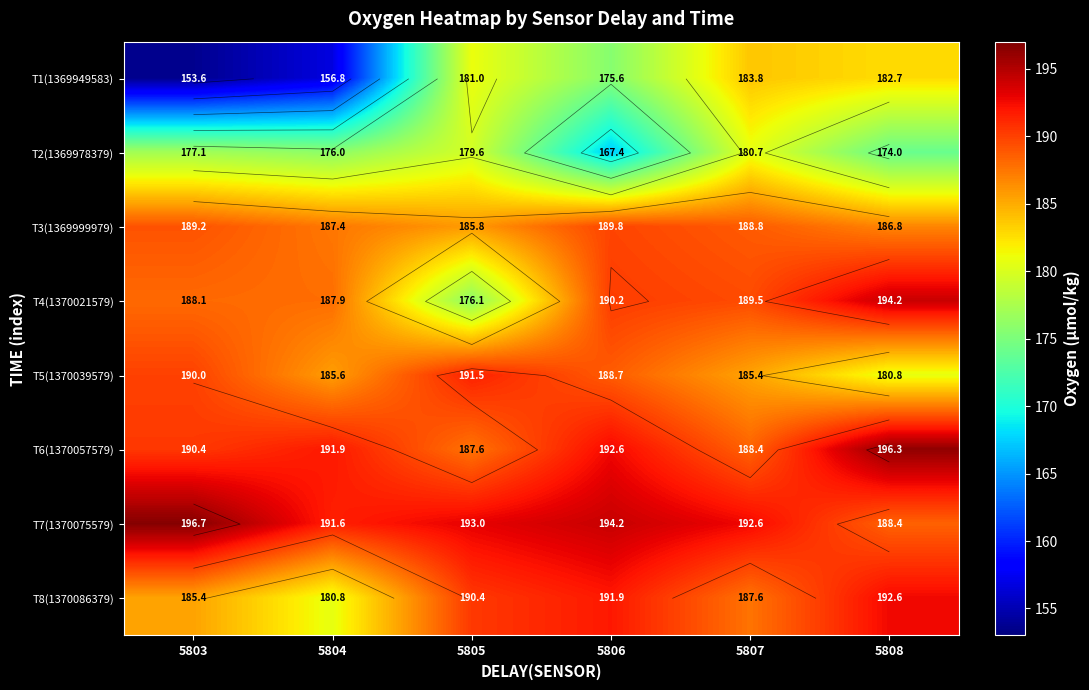

What is the spread (max minus min) of values at 5807?

11.9